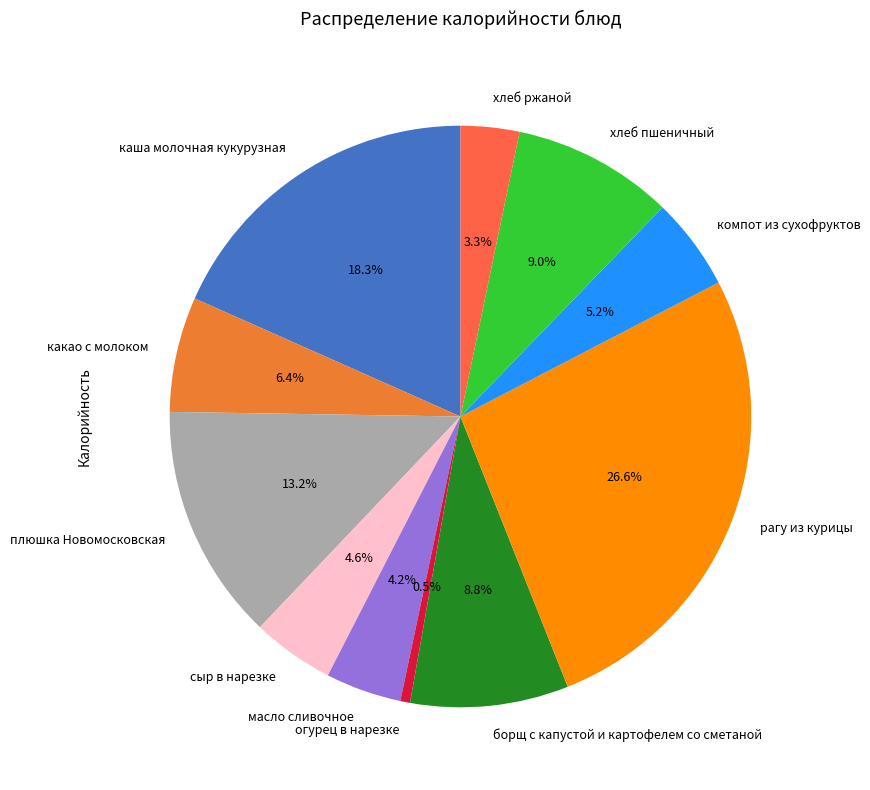

Approximately how many times larger is the value at сыр в нарезке compared to плюшка Новомосковская?

0.3